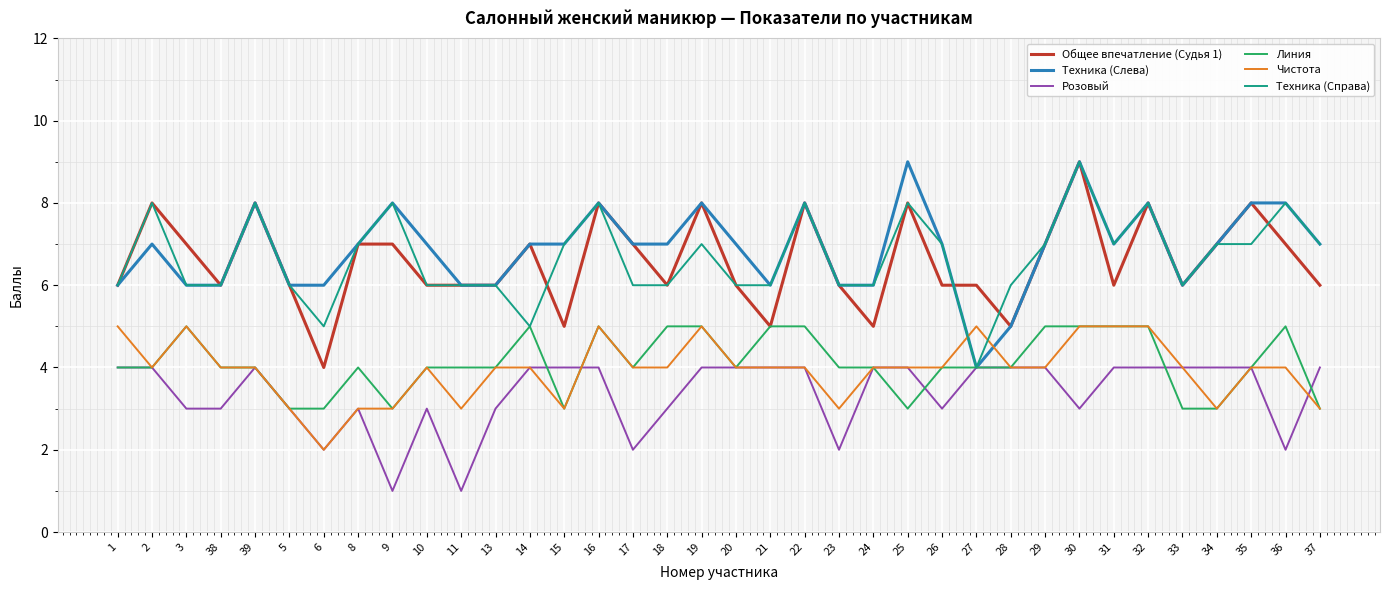

The Розовый series shows 2 at 26. True or false?

False